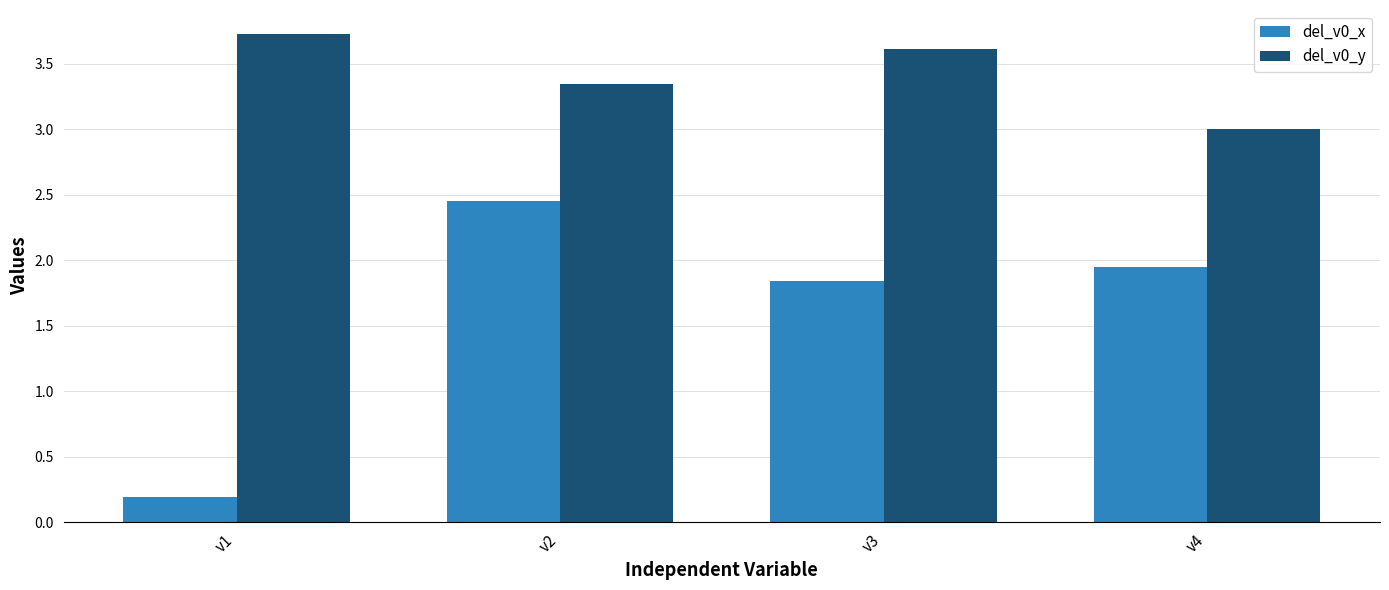

At which category is the sum across all series the highest?

v2